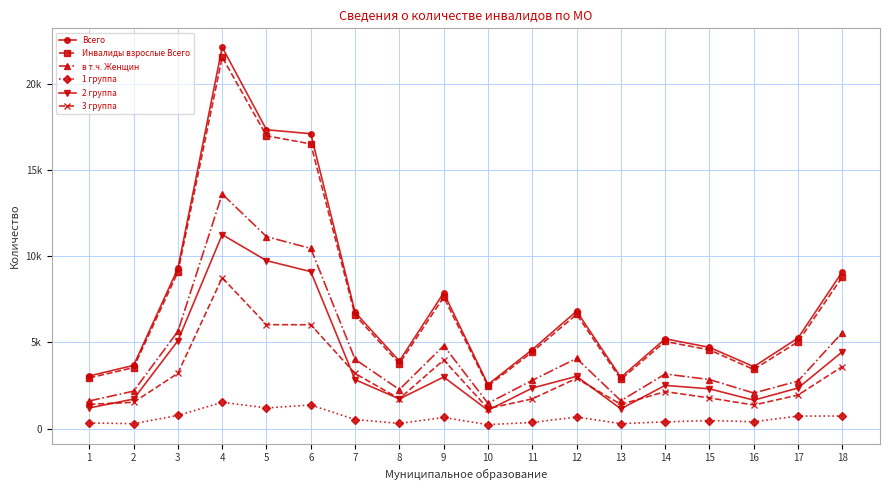

Does the chart have visible grid lines?

Yes